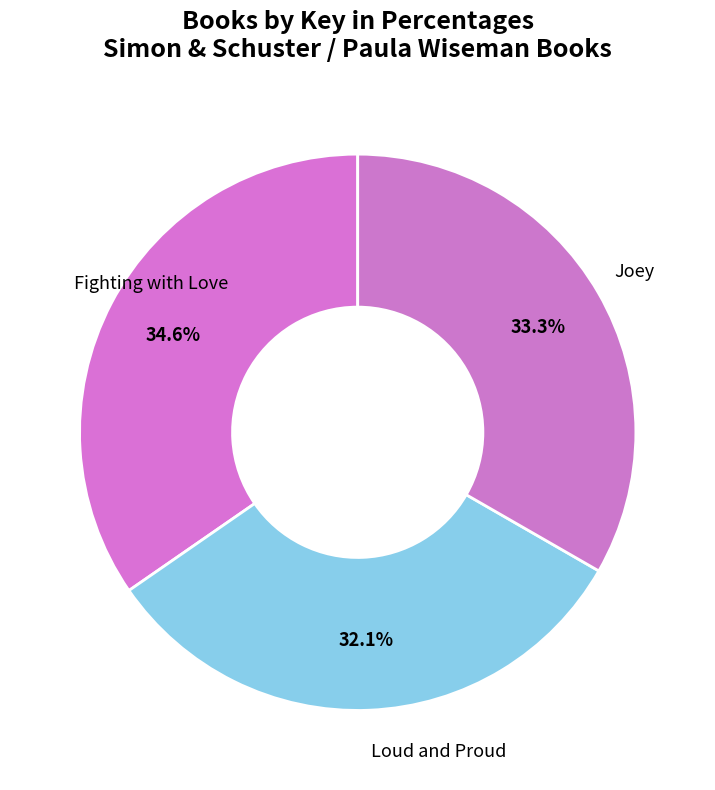

How many segments does this pie chart have?

3